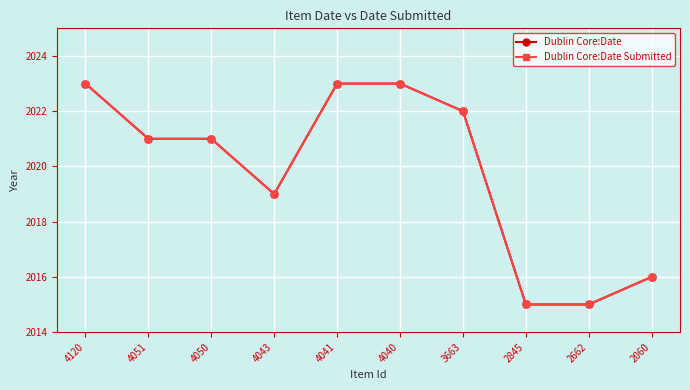

True or false: Dublin Core:Date has a value of 2015 at 2845.

True